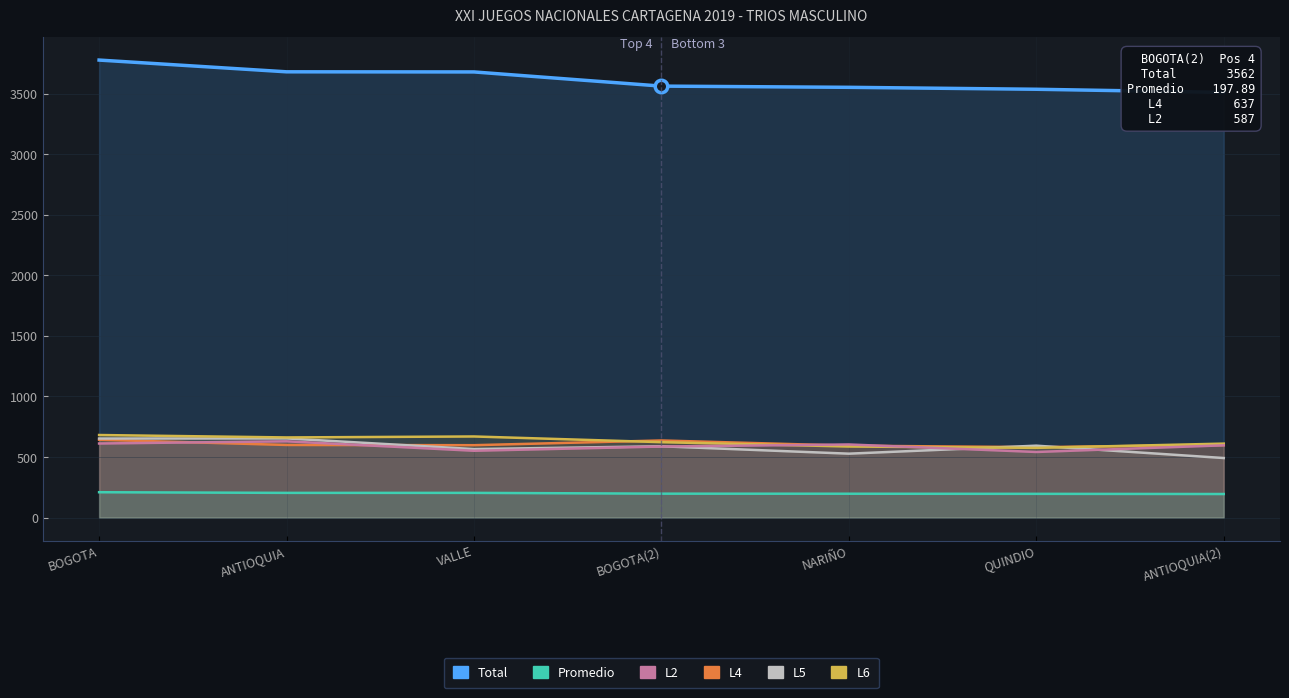

The value of L4 at BOGOTA is 256.5. True or false?

False